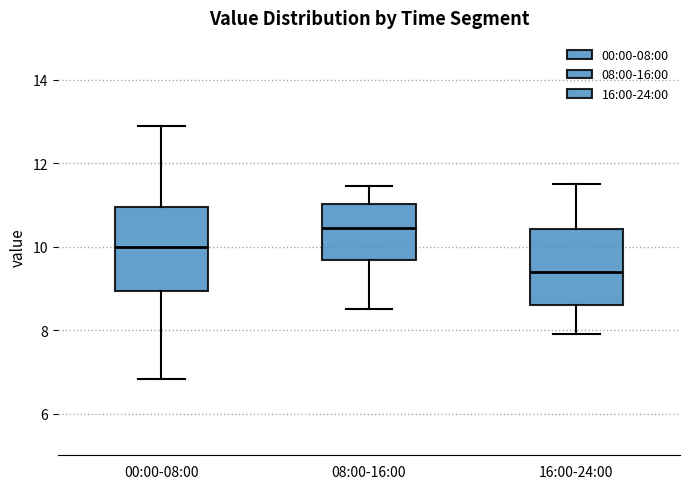

Where does the upper whisker of the box for 16:00-24:00 end on the y-axis? The values are not printed on the chart, so give them approximately, as read against the axis.

11.6